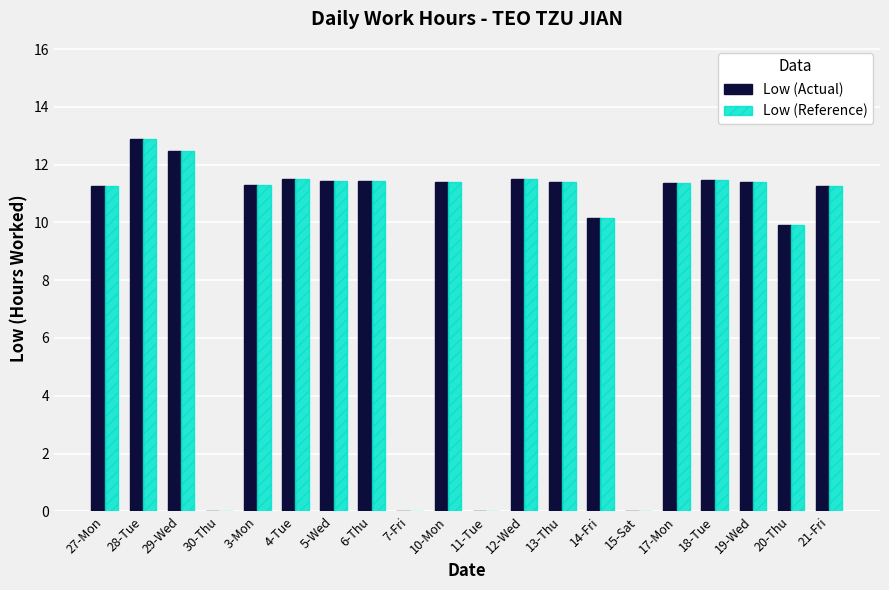

What is the total value across all series at 17-Mon?

22.7